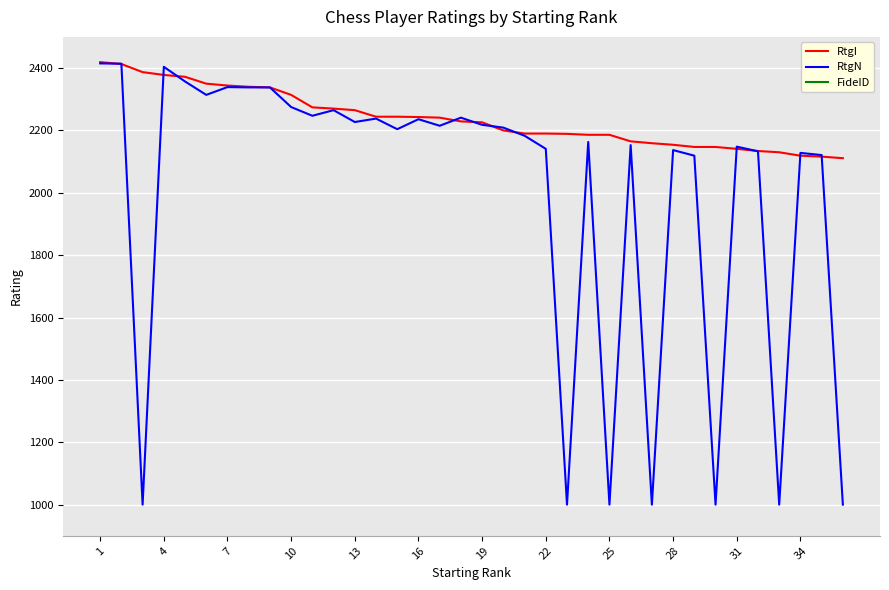

How many lines are shown in the chart?

3